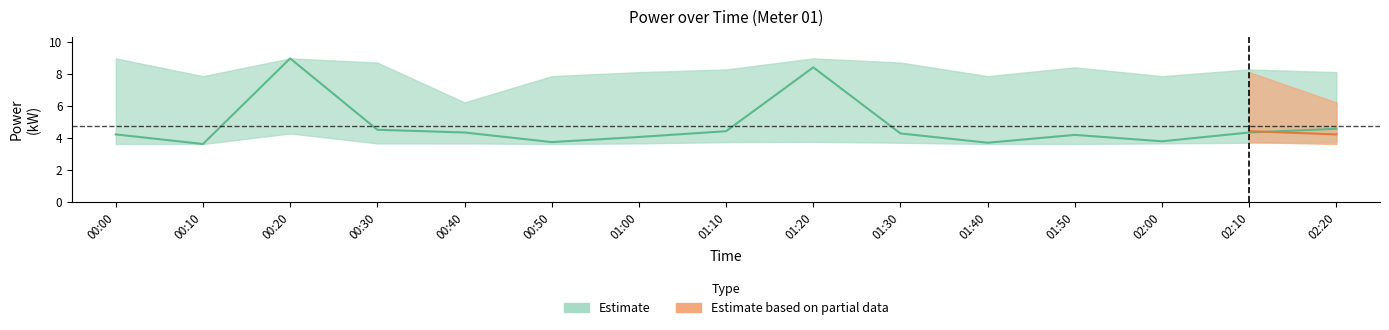

How many interior local peaks does the power_mean series have?

3